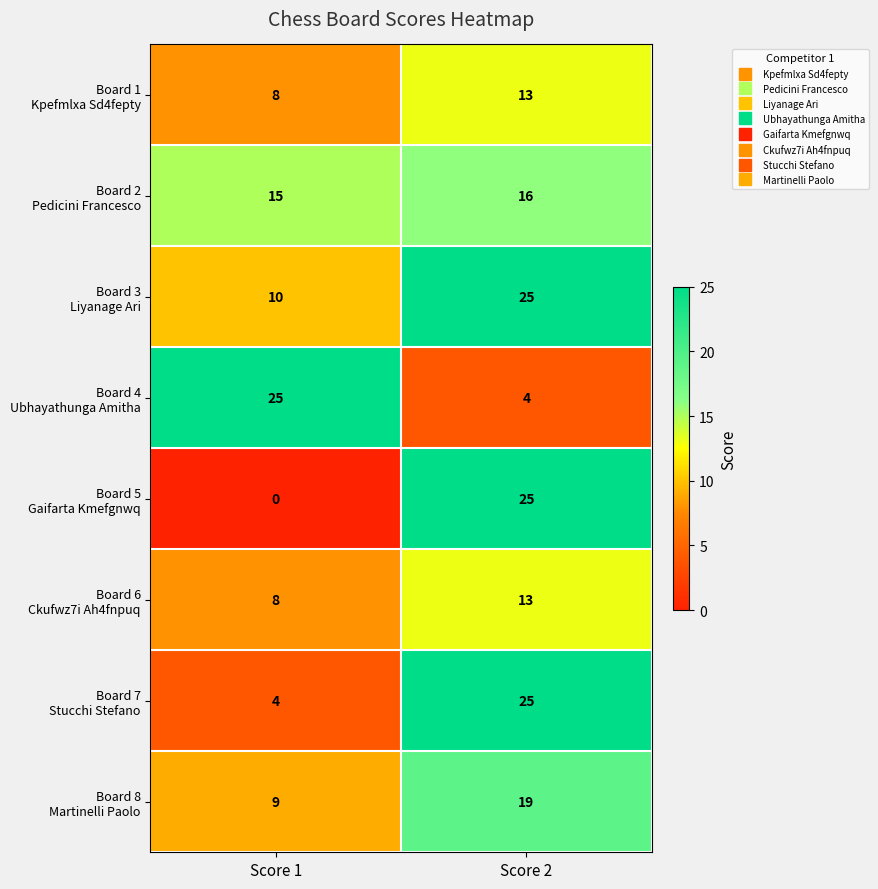

What is the spread (max minus min) of values at Score 2?

21